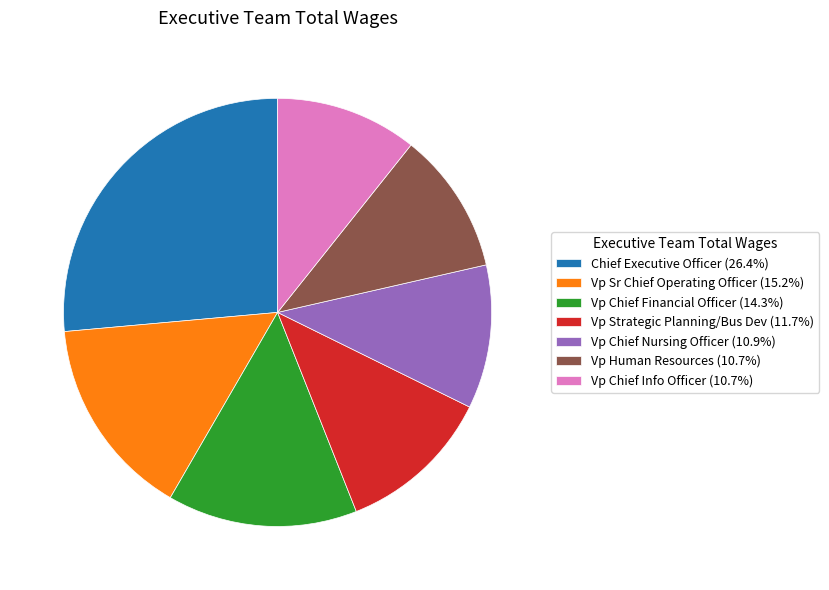

Combined, do Vp Chief Info Officer (10.7%) and Vp Chief Nursing Officer (10.9%) account for over 50%?

No